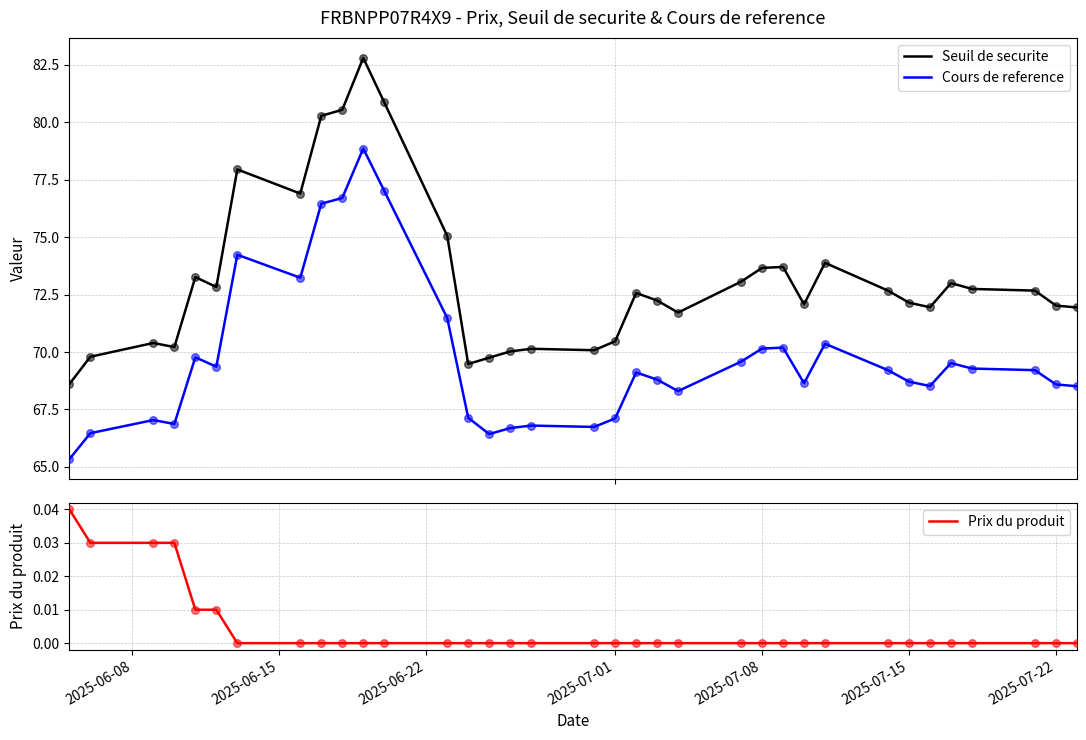

Which series contains the lowest Y value?

Prix du produit